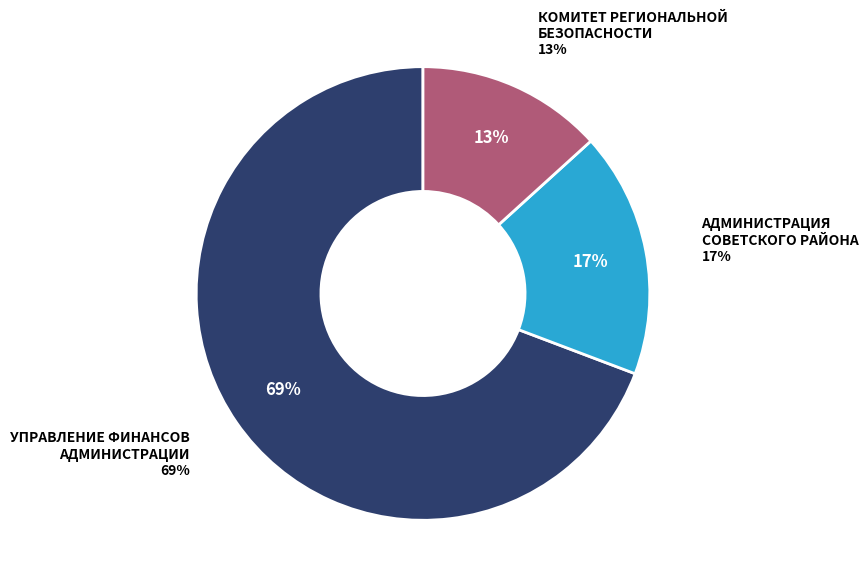

To the nearest percent, what is the difference between the КОМИТЕТ РЕГИОНАЛЬНОЙ БЕЗОПАСНОСТИ КУРСКОЙ ОБЛАСТИ and АДМИНИСТРАЦИЯ СОВЕТСКОГО РАЙОНА КУРСКОЙ ОБЛАСТИ slice percentages?

4%